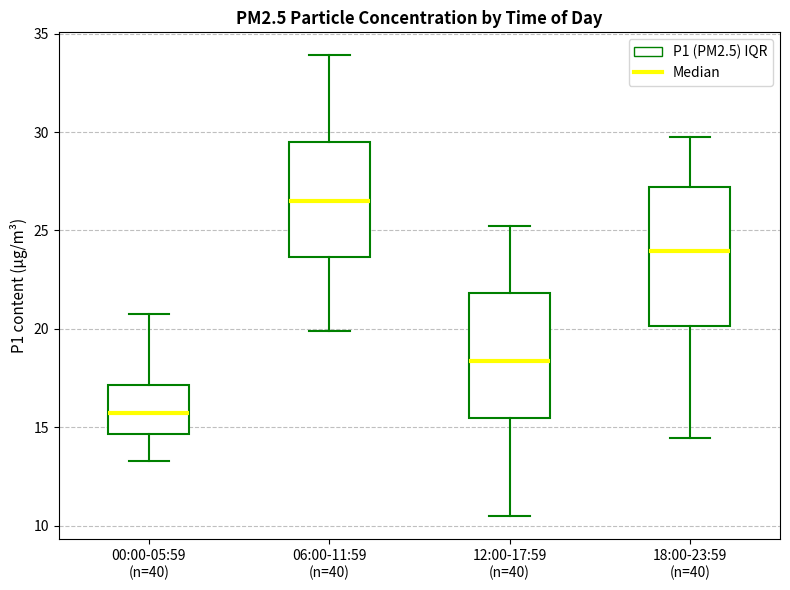

Where does the median line of the box for 12:00-17:59 (n=40) sit on the y-axis? The values are not printed on the chart, so give them approximately, as read against the axis.

18.5